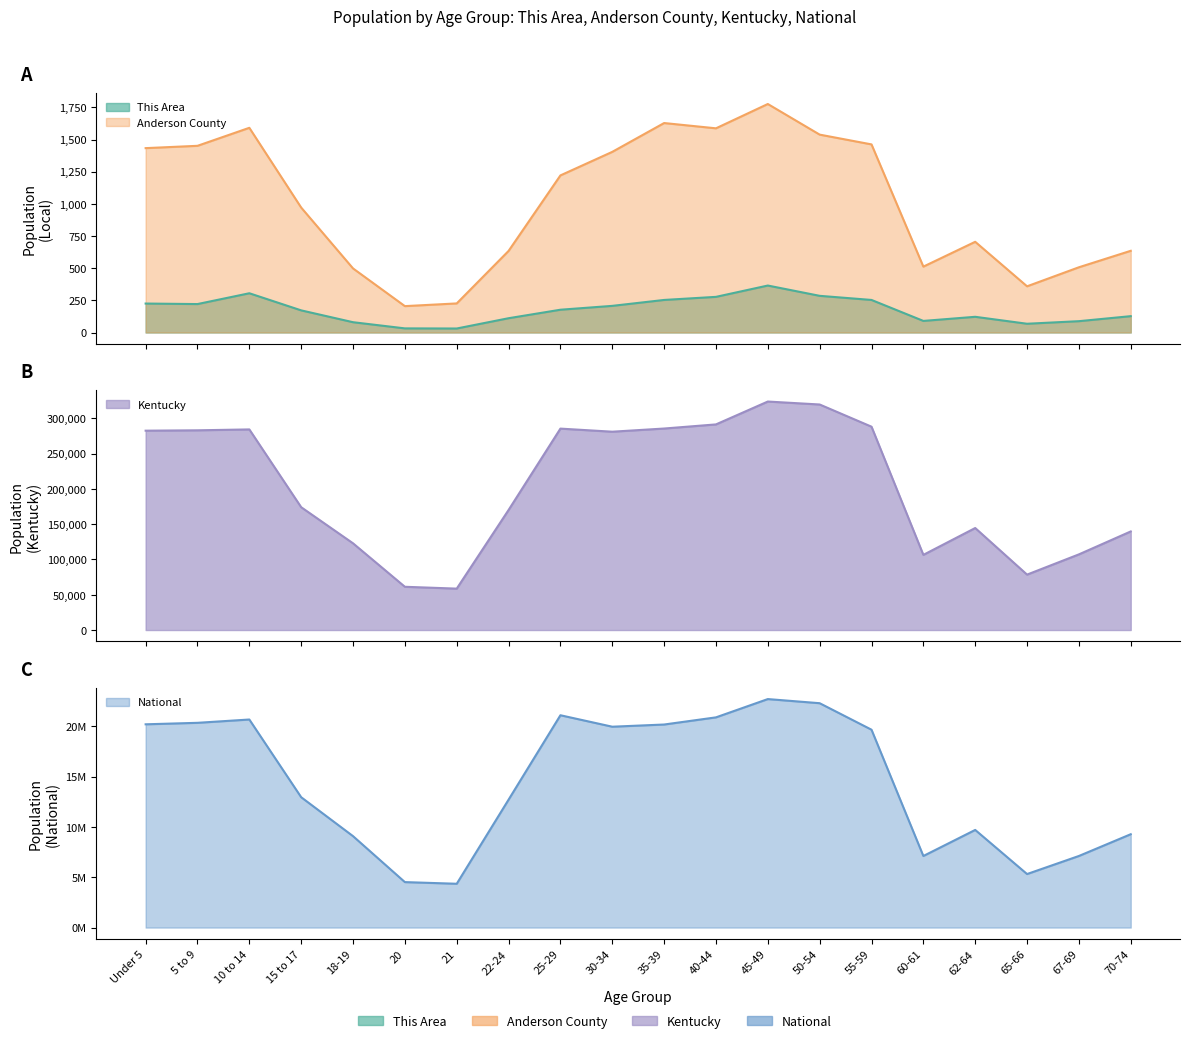

Where is the first local maximum for Kentucky?

10 to 14